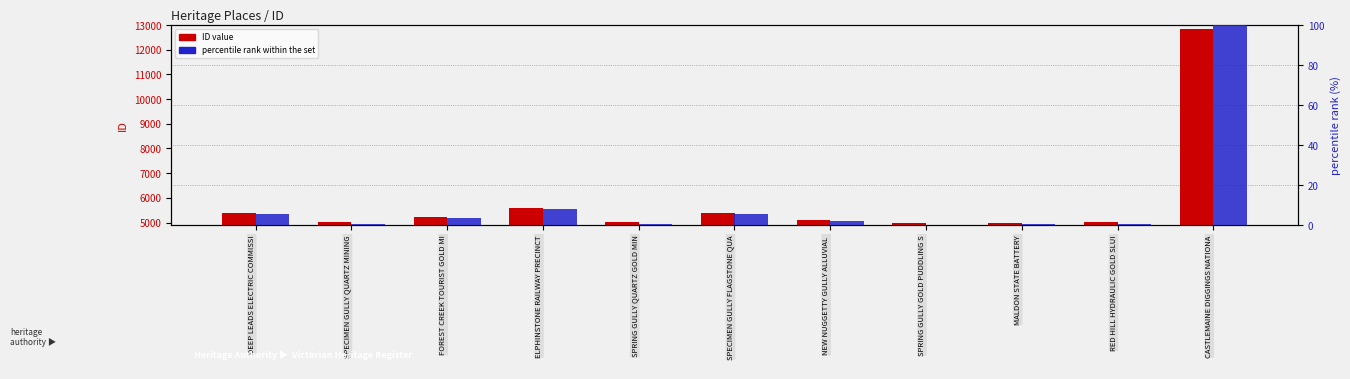

Is it true that ID value equals 2372.4 at DEEP LEADS ELECTRIC COMMISSI?

False